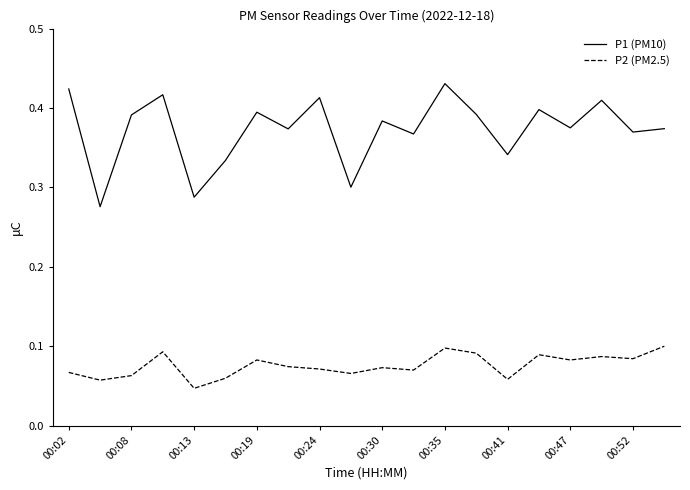

What is the sum of all P1 (PM10) values?

1345.2